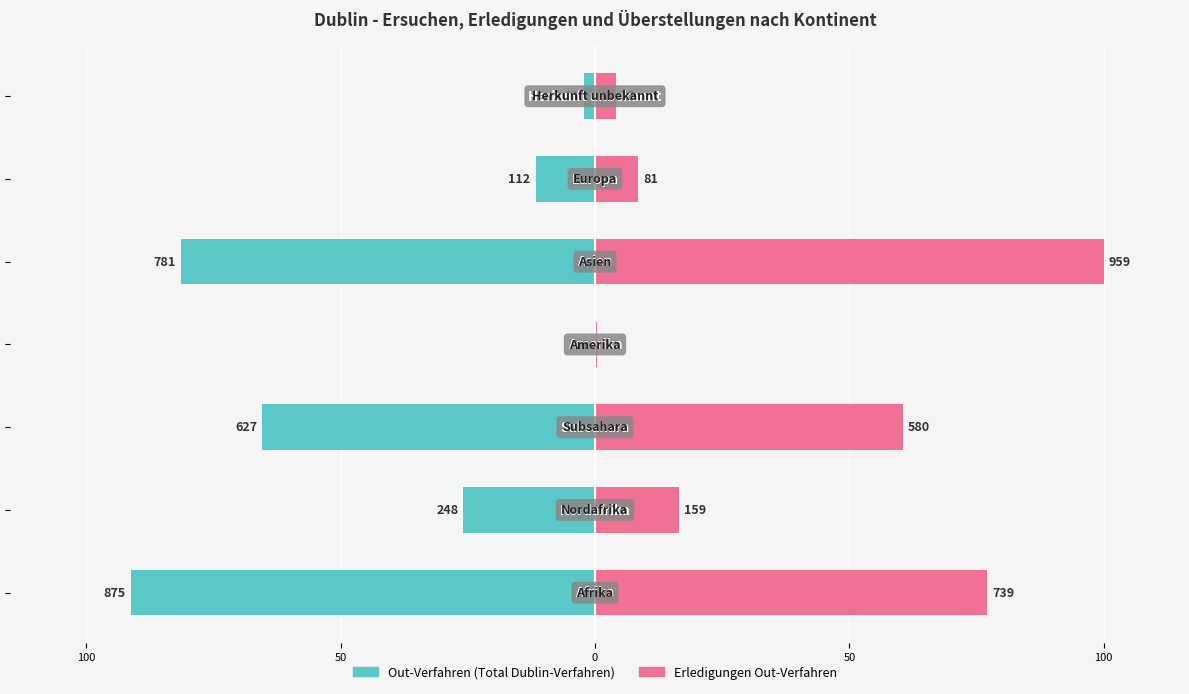

Is it true that Erledigungen Out-Verfahren equals 8.4 at 5?

True